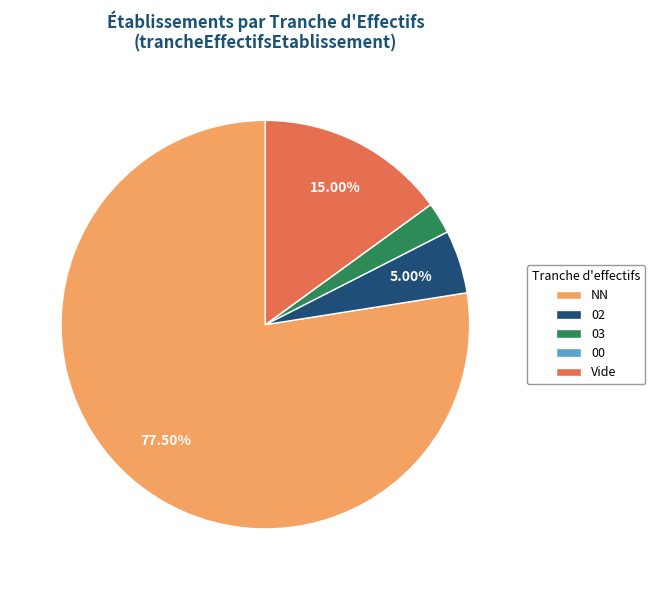

Which slice is the largest?

NN